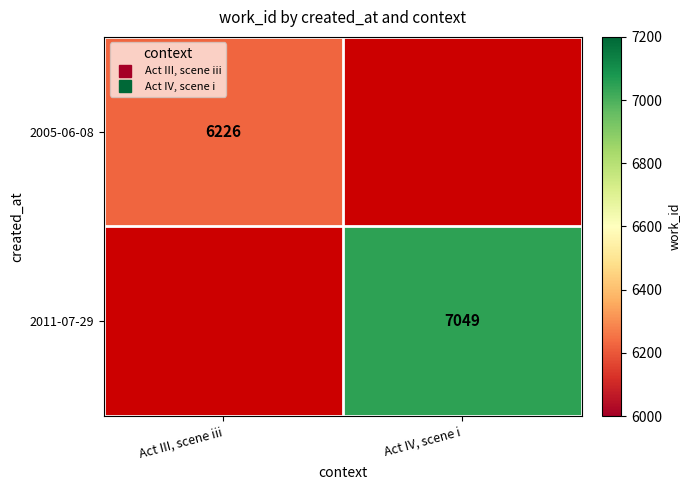

Rank the series by their maximum value, from lowest to highest.

2005-06-08, 2011-07-29